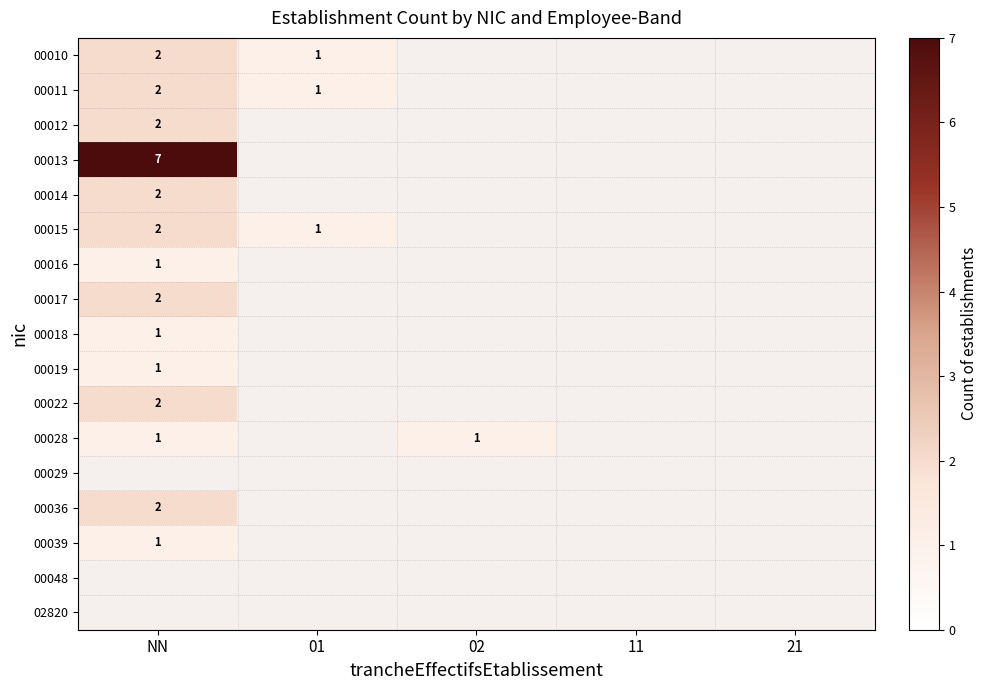

The 00028 series shows 1 at 02. True or false?

True